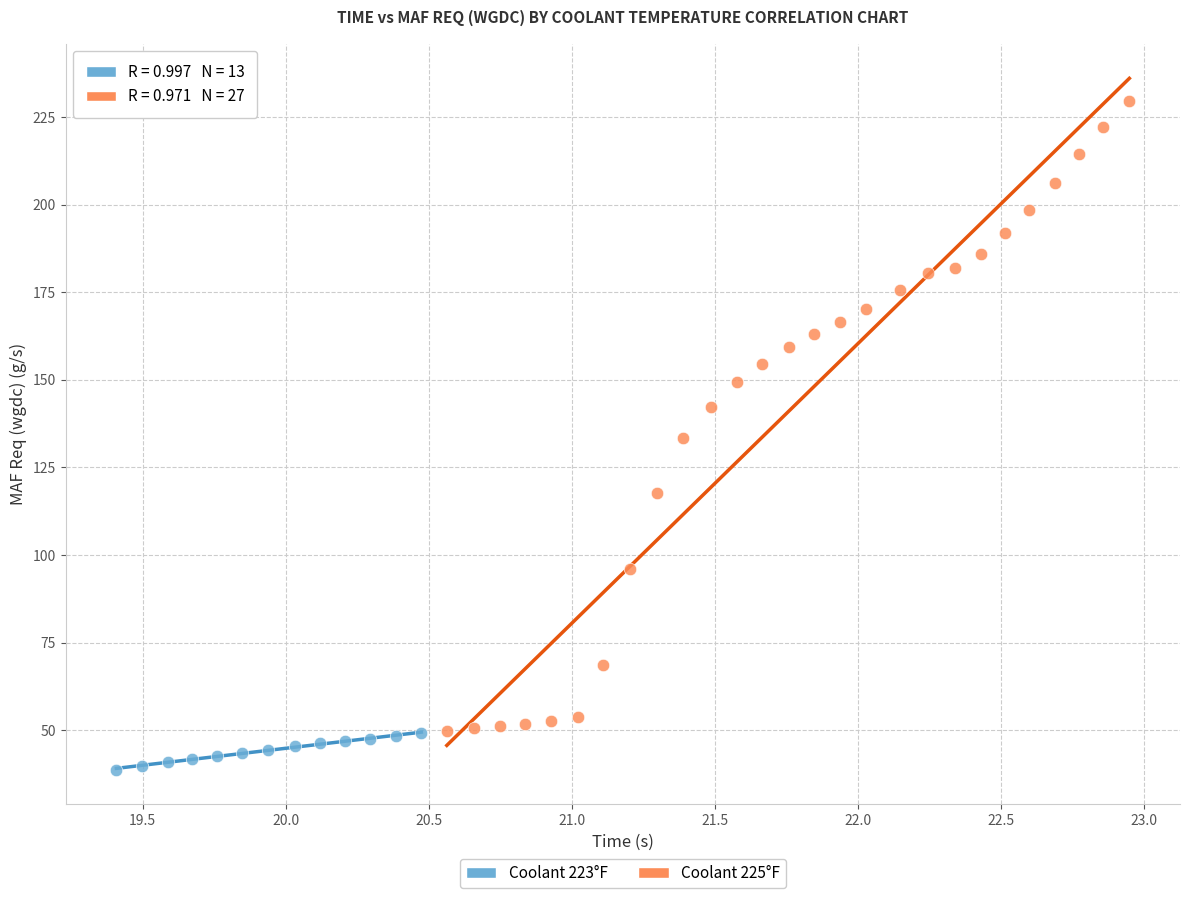

Which series has the widest spread of Y values?

Coolant 225°F